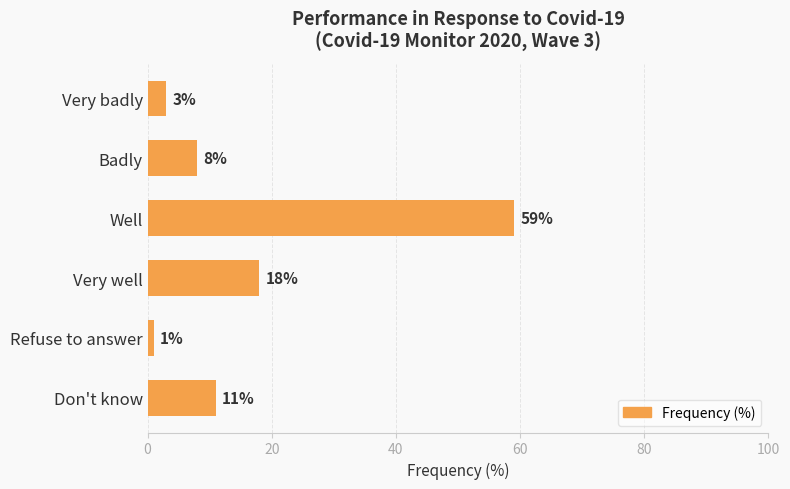

Reading top to bottom, transcribe all the data shown in this chart.

3	8	59	18	1	11